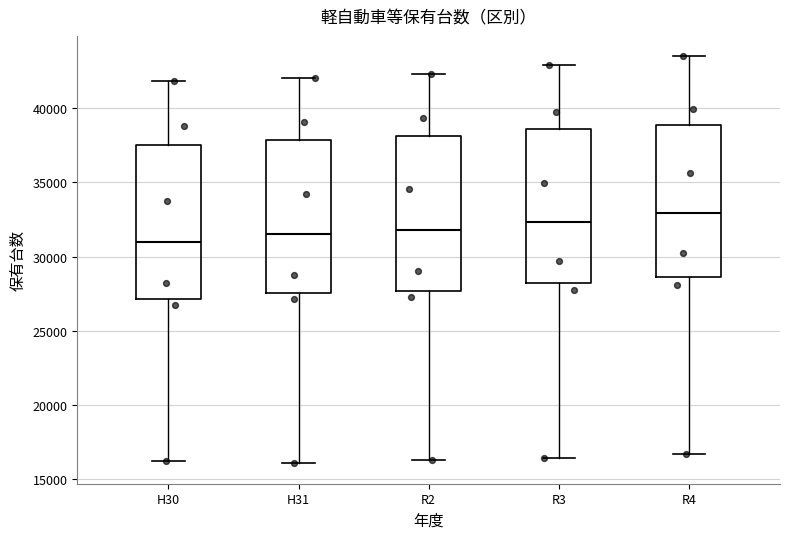

Reading left to right, transcribe this box plot: for each box, give where its median line is, the range the box spans, and where its two whiskers end, as read against the y-axis. The values are not printed on the chart, so give them approximately, as read against the axis.

H30: median 31000, box 27000 to 37500, whiskers 16000 to 42000
H31: median 31500, box 27500 to 38000, whiskers 16000 to 42000
R2: median 32000, box 27500 to 38000, whiskers 16500 to 42500
R3: median 32500, box 28000 to 38500, whiskers 16500 to 43000
R4: median 33000, box 28500 to 39000, whiskers 16500 to 43500